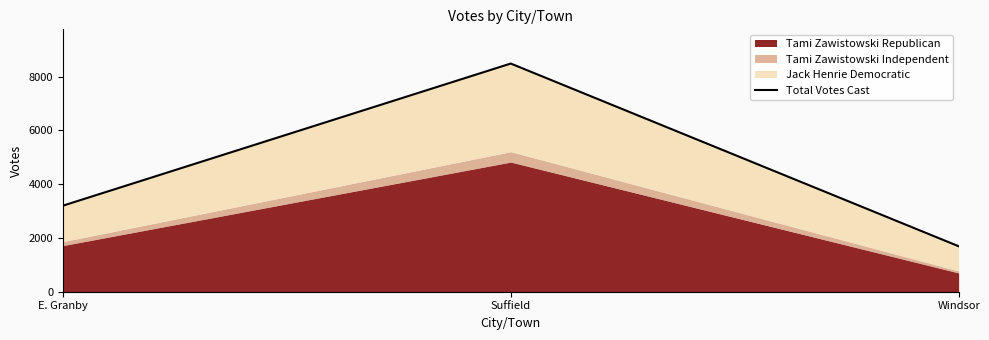

List the labels in order of value, largest first.

Suffield, E. Granby, Windsor